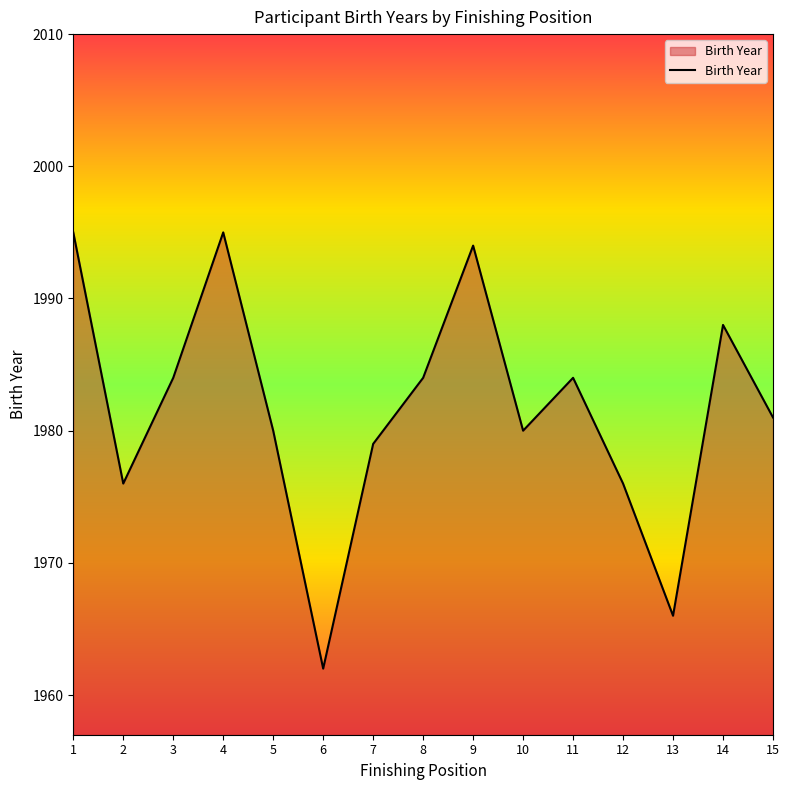

What is the greatest value displayed?

1995